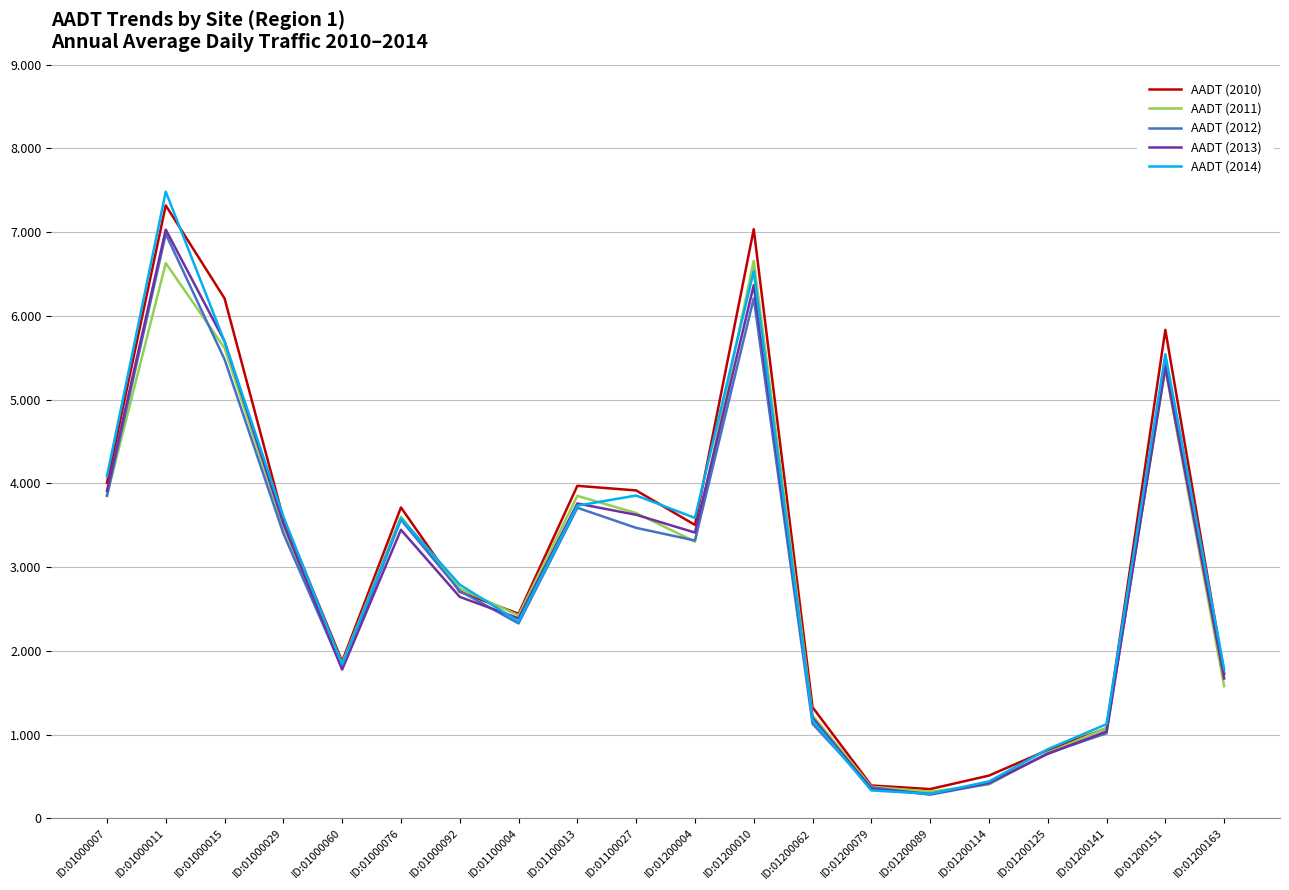

What are all the series names shown in the legend?

AADT (2010), AADT (2011), AADT (2012), AADT (2013), AADT (2014)